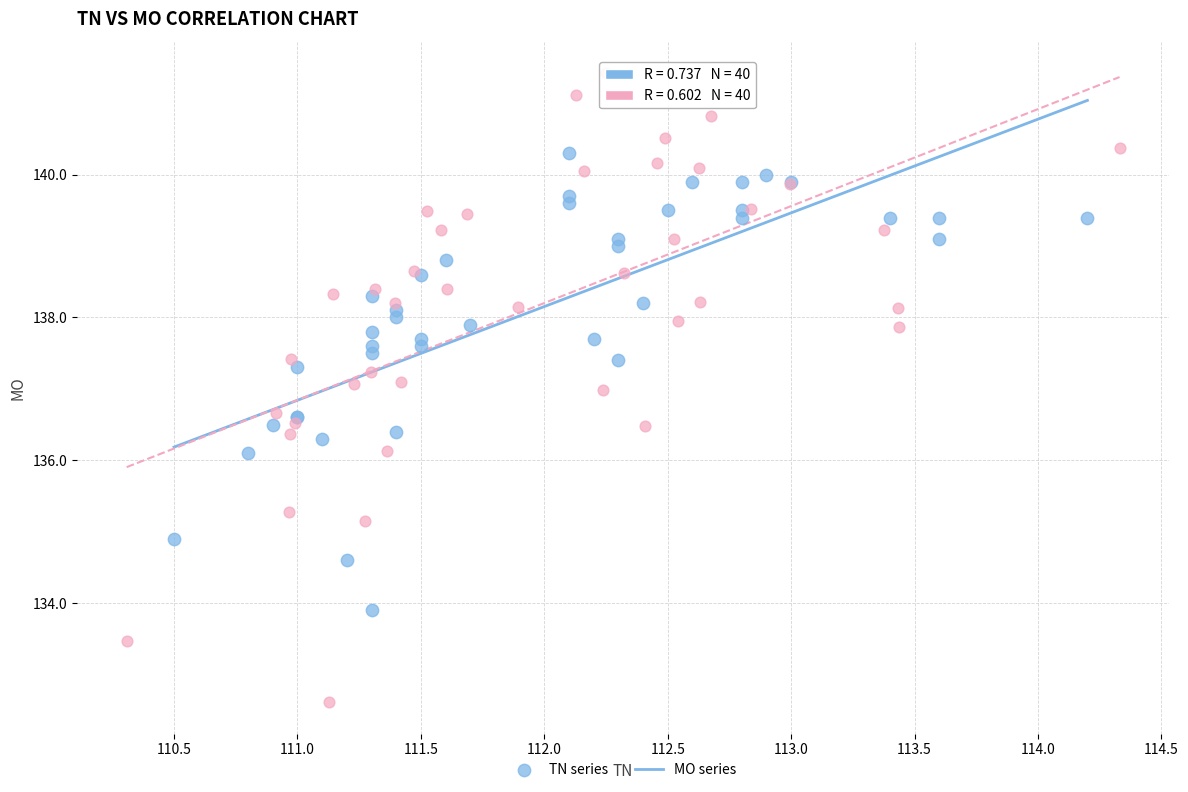

Which series reaches the minimum Y coordinate?

MO series